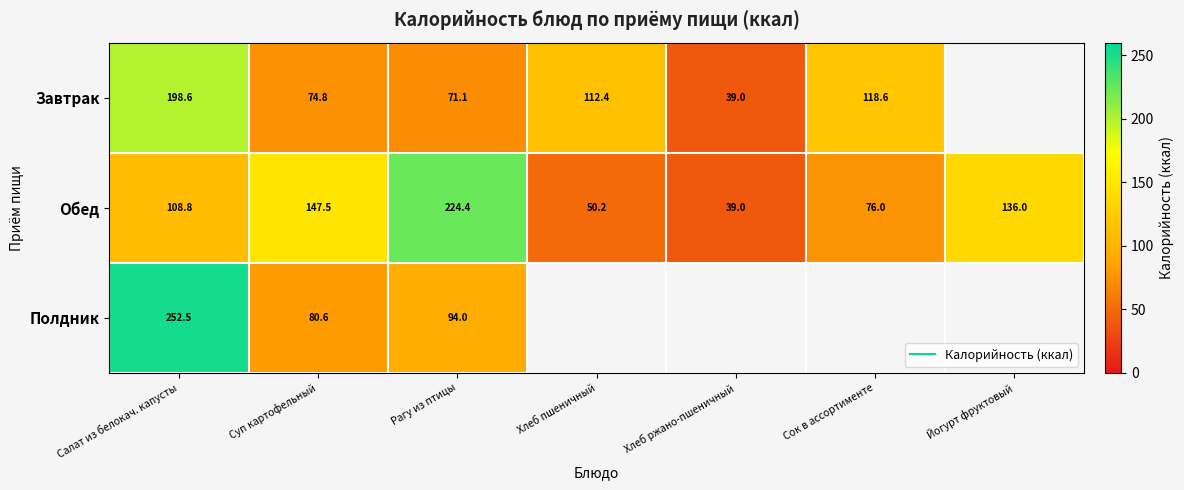

Which series changed the most between Хлеб ржано-пшеничный and Сок в ассортименте?

Завтрак